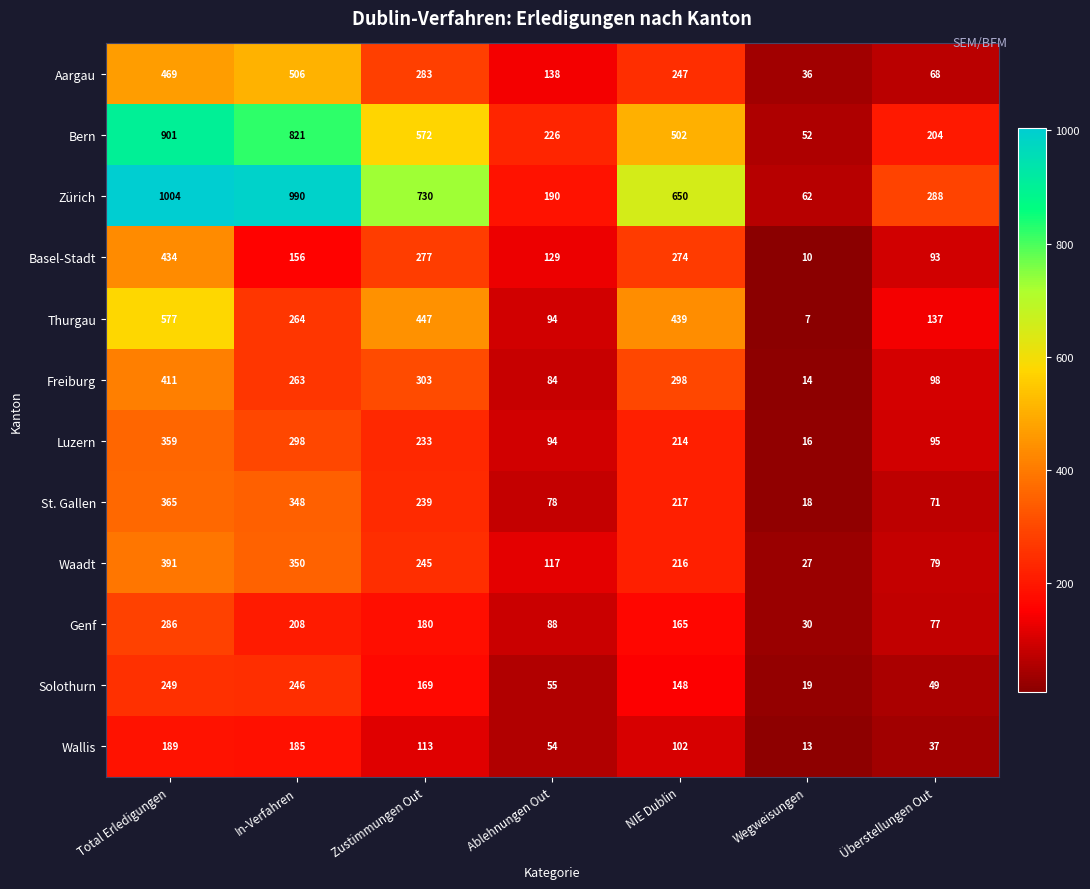

Between In-Verfahren and Ablehnungen Out, which series saw the biggest shift?

Zürich